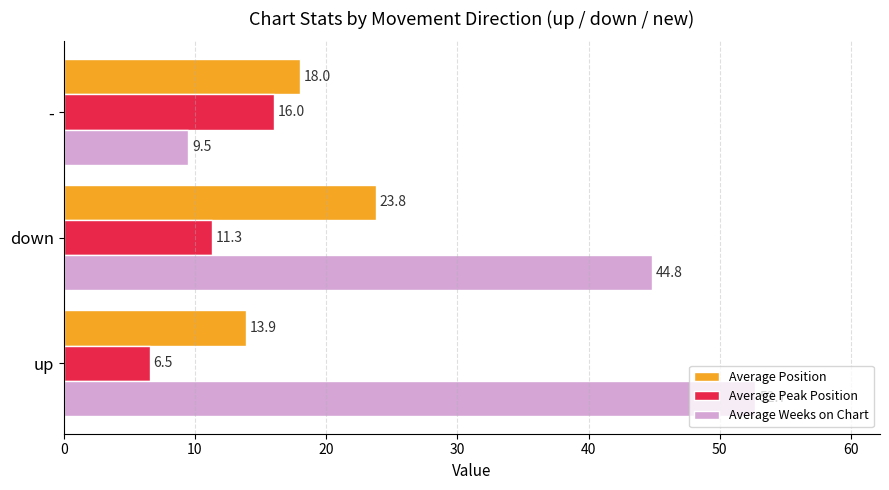

What is the maximum value shown in the chart?

52.7